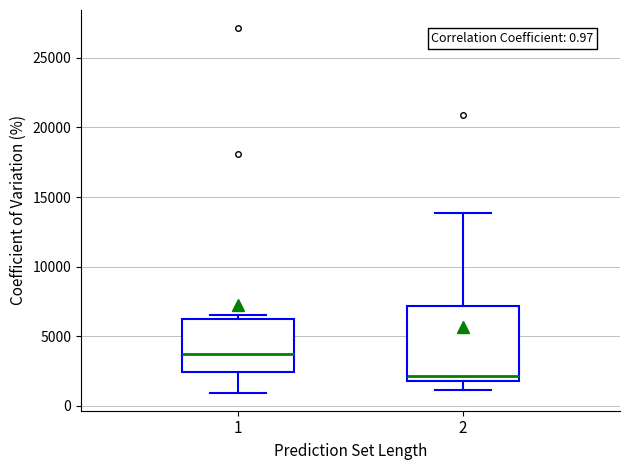

Which box is the tallest, from its lower edge to its upper edge?

2